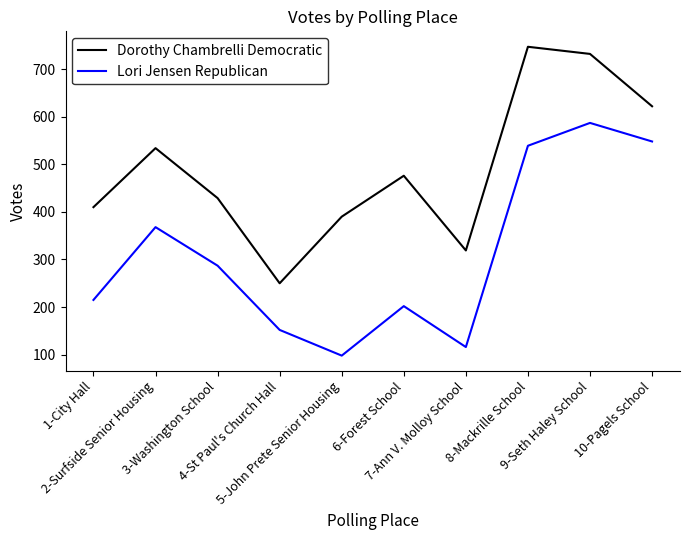

How many interior local valleys does the Dorothy Chambrelli Democratic series have?

2